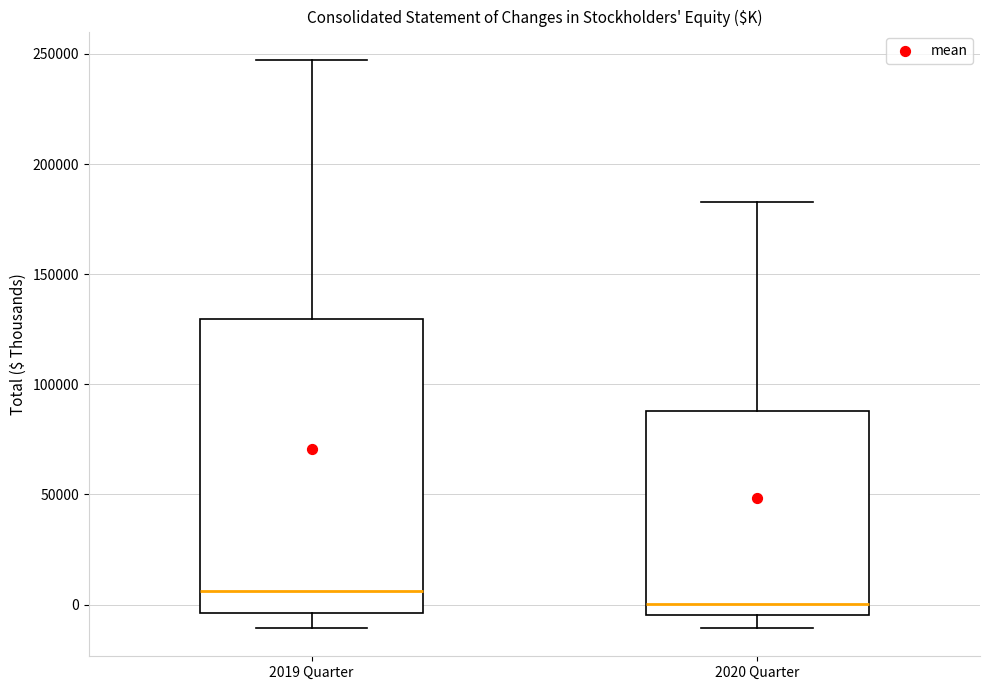

Reading left to right, transcribe this box plot: for each box, give where its median line is, the range the box spans, and where its two whiskers end, as read against the y-axis. The values are not printed on the chart, so give them approximately, as read against the axis.

2019 Quarter: median 5000, box -5000 to 130000, whiskers -10000 to 245000
2020 Quarter: median 0, box -5000 to 90000, whiskers -10000 to 185000